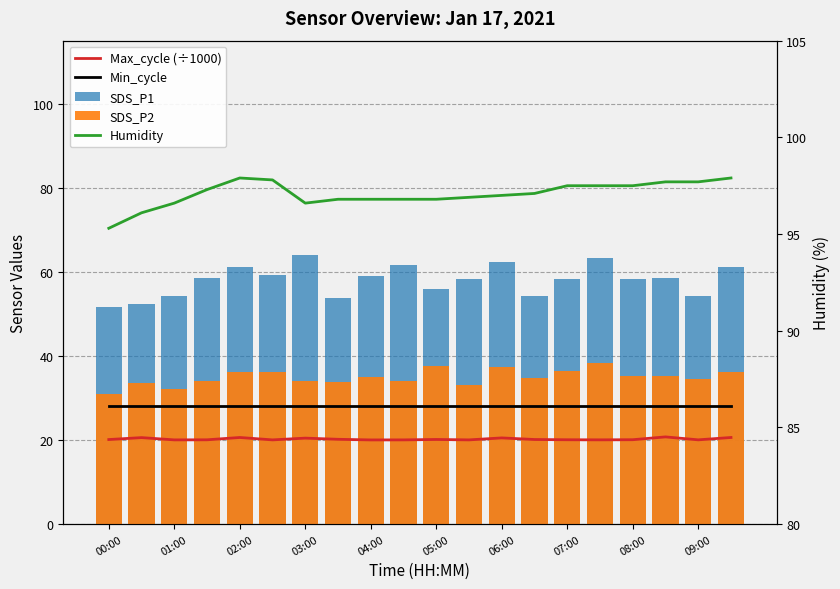

At 03:00, list the series in order from smallest to largest.

Max_cycle (÷1000), Min_cycle, SDS_P2, SDS_P1, Humidity